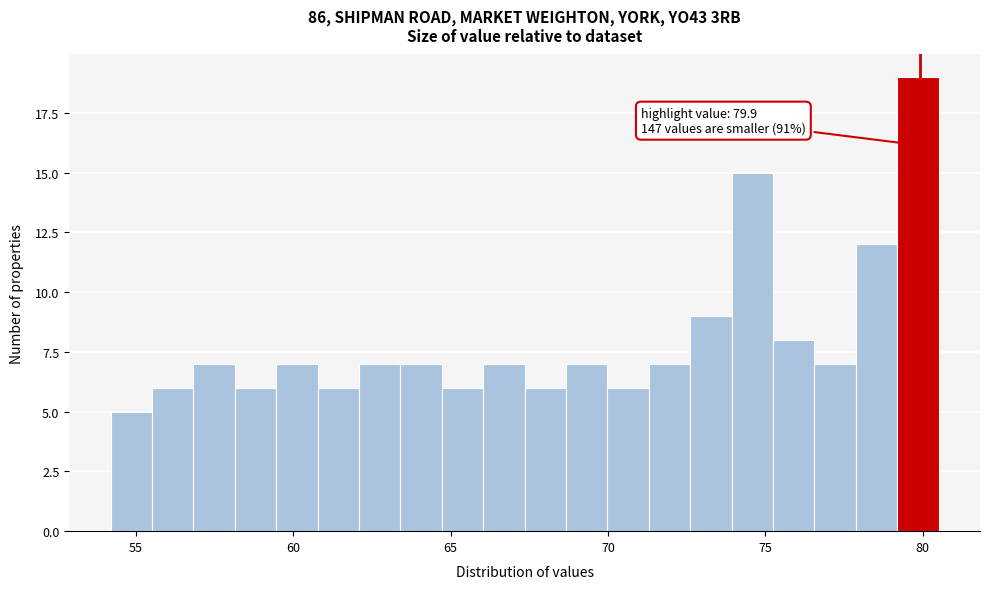

Around what value on the x-axis is the tallest bar? Give the approximate position of its centre, as read against the axis.

80.0